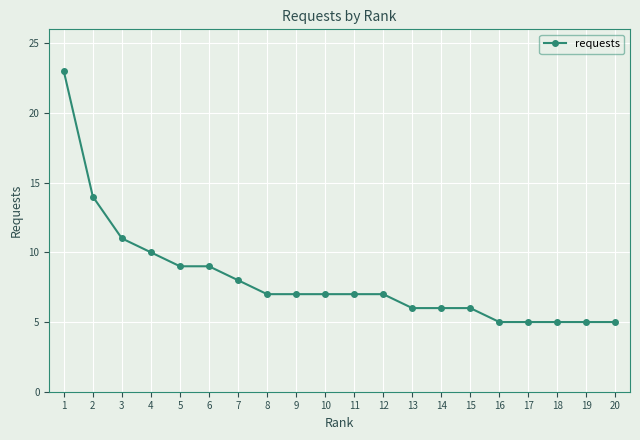

What is the approximate value at 19?

5